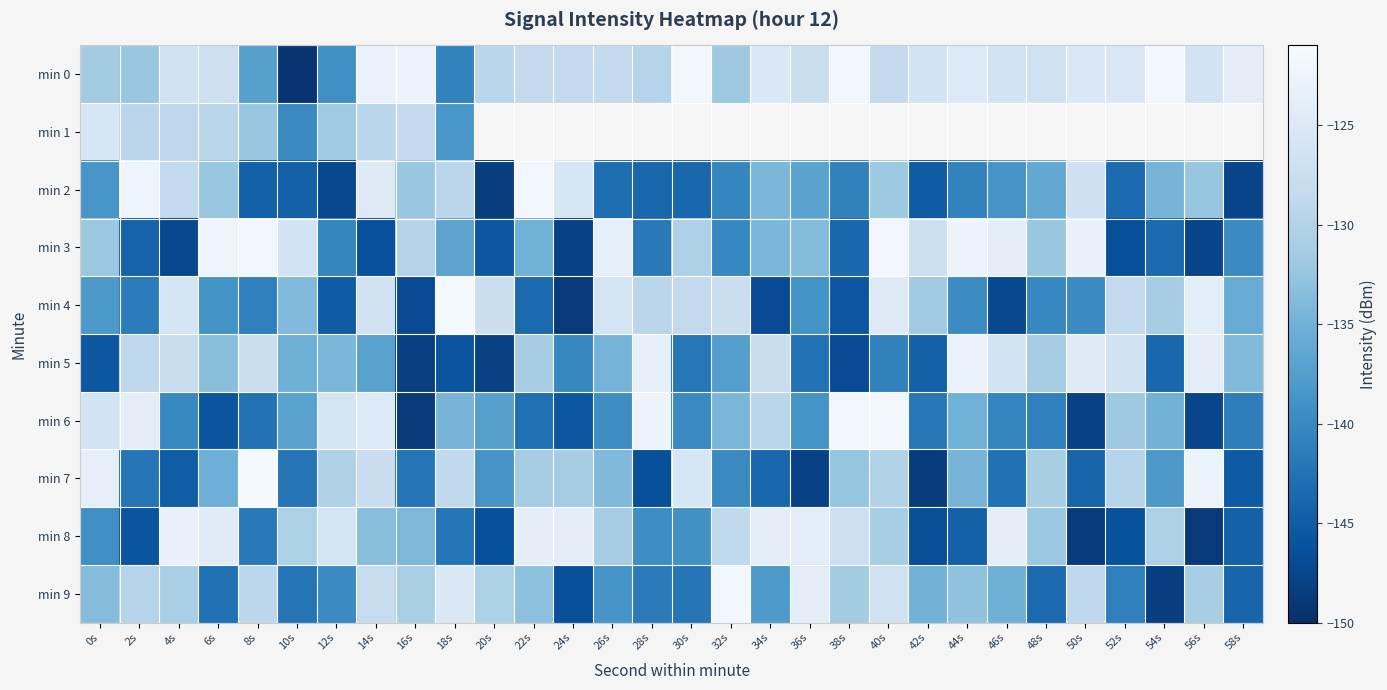

What is the spread (max minus min) of values at 2s?

23.4